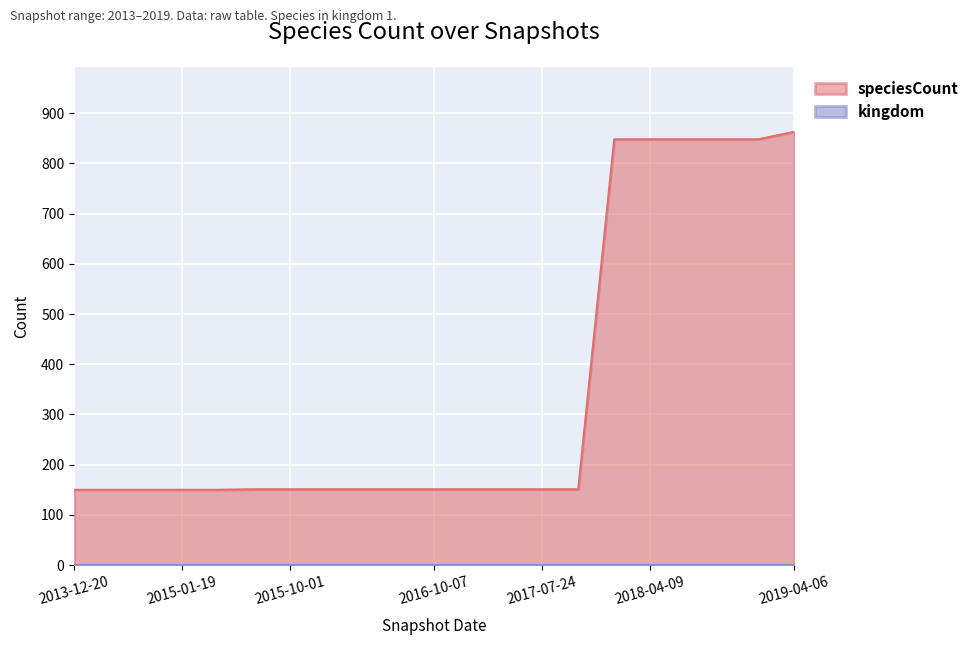

Count the number of data series in this chart.

2